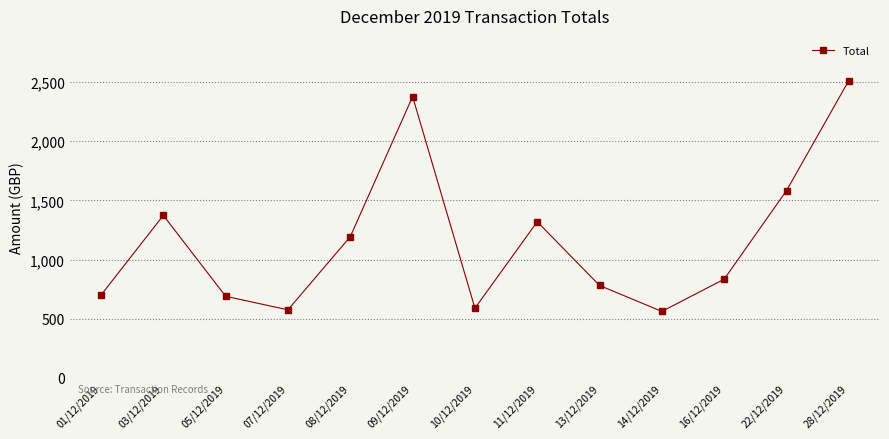

How many interior local peaks (higher than both neighbors) does the data have?

3